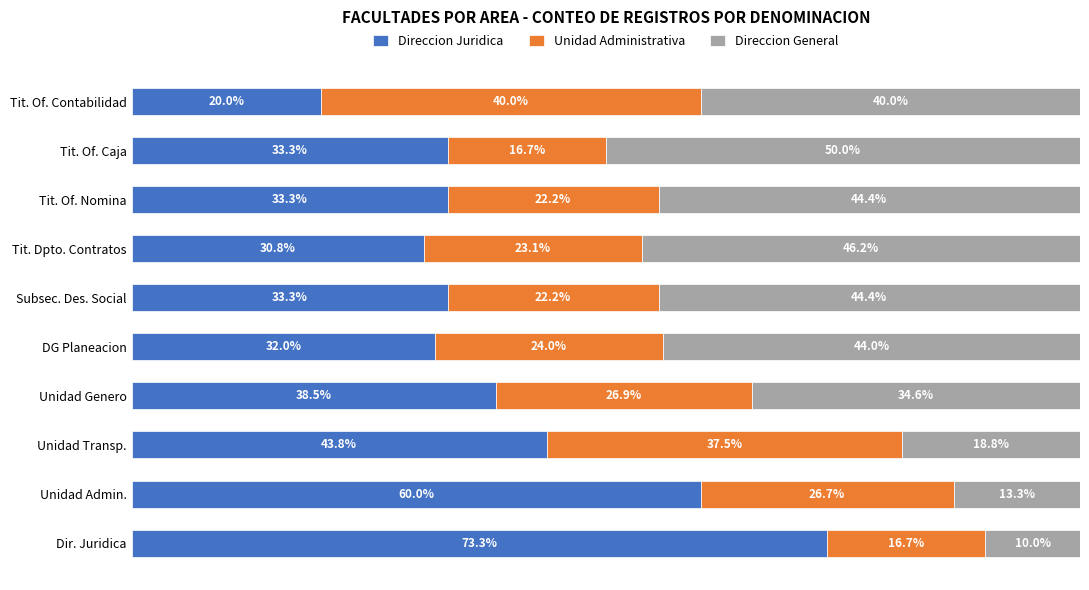

At which label is Direccion Juridica closest to 46?

Unidad Transp.